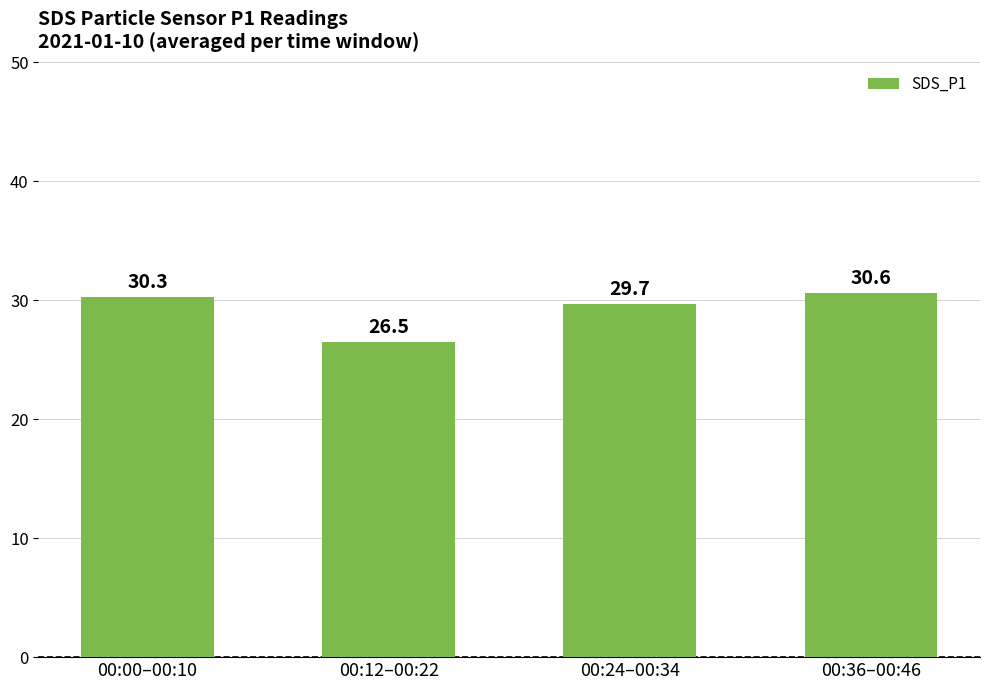

What is the greatest value displayed?

30.6